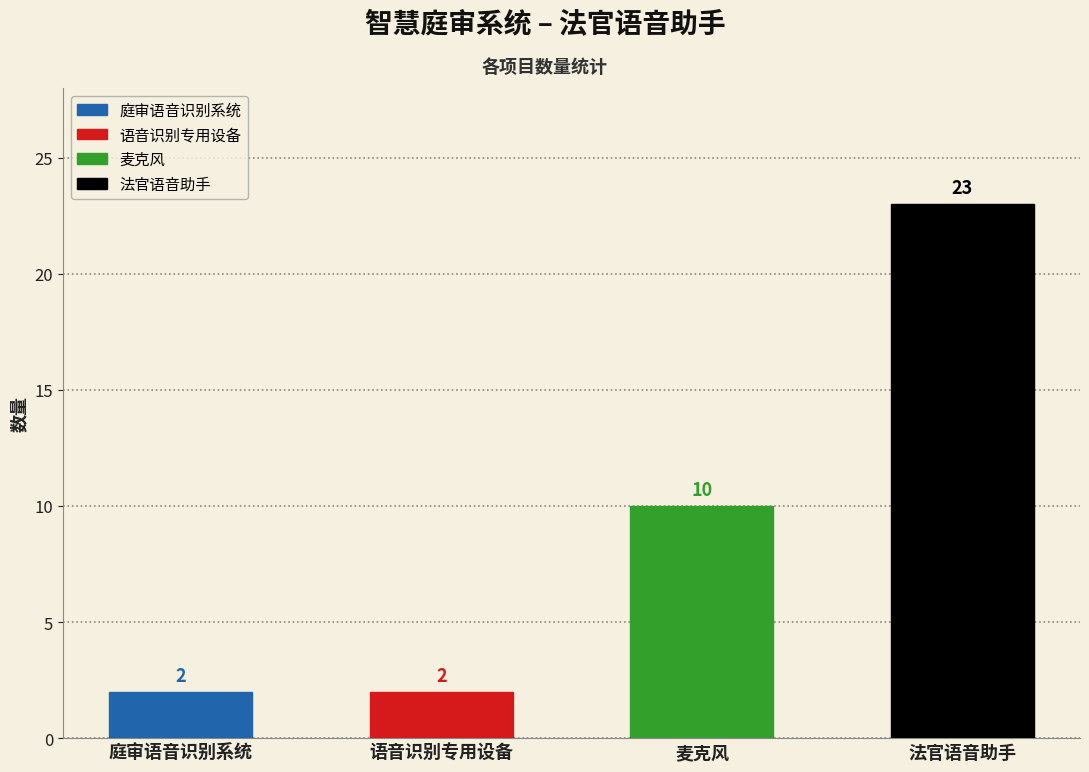

What is the label of the 4th bar from the left?

法官语音助手